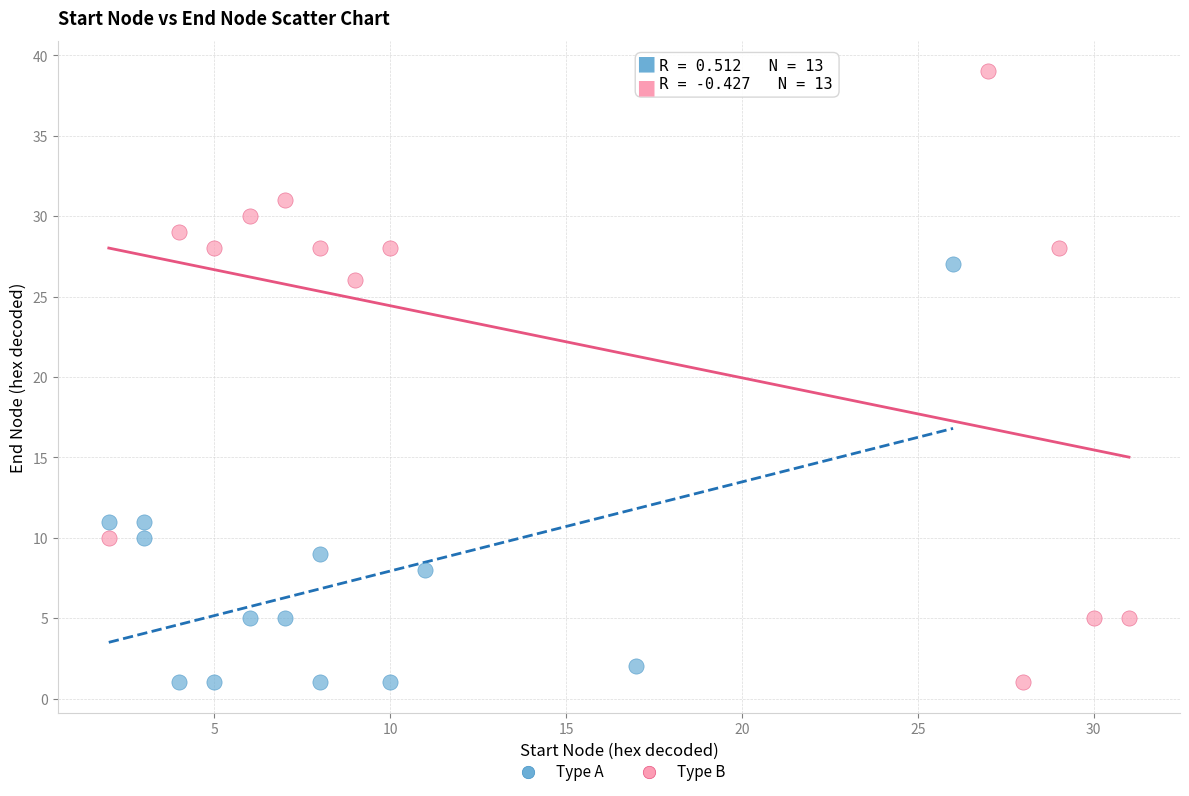

Which series has the largest Y range (max minus min)?

Type B